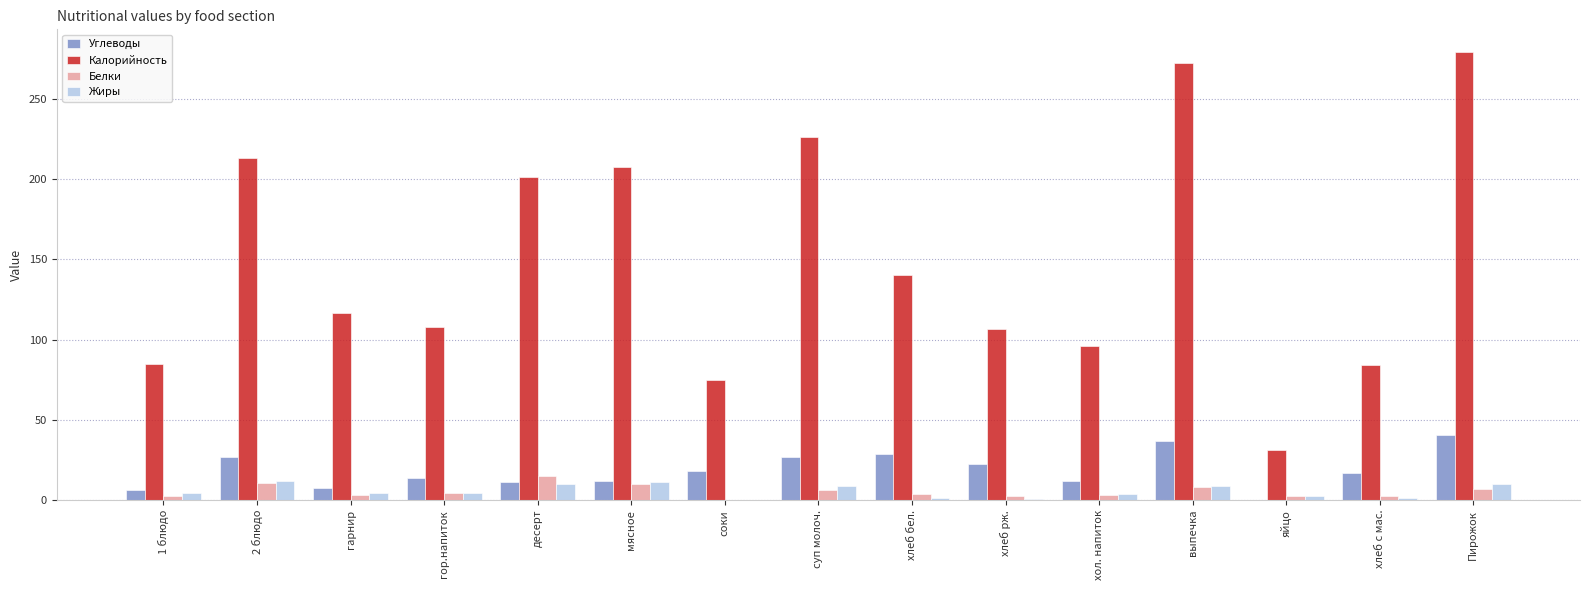

What is the approximate value of Белки at 2 блюдо?

10.7